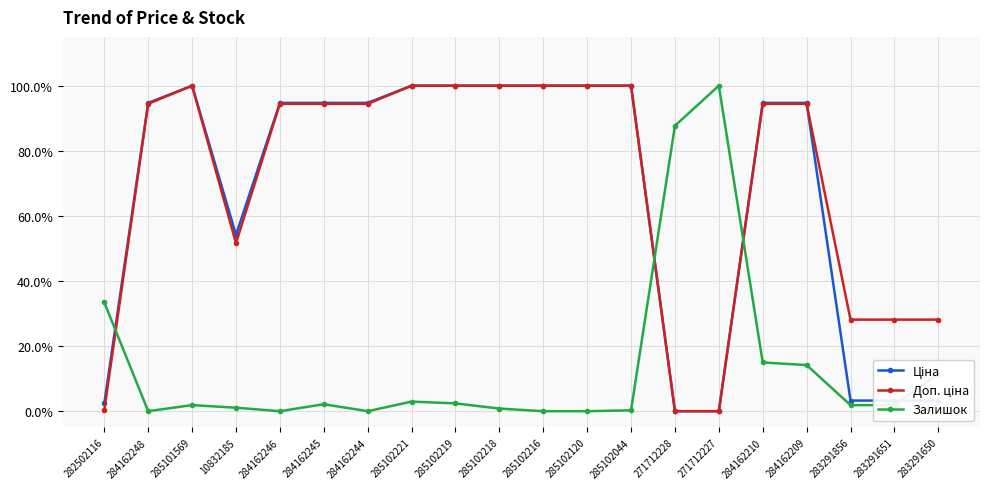

What position from the left is 283291650?

20